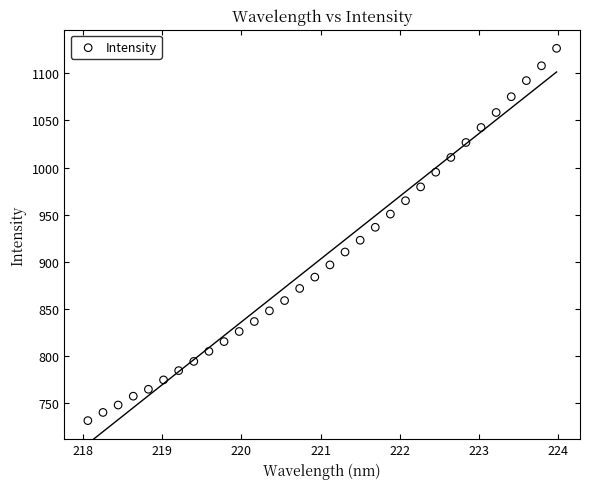

What is the range of X values (max minus min)?

5.9